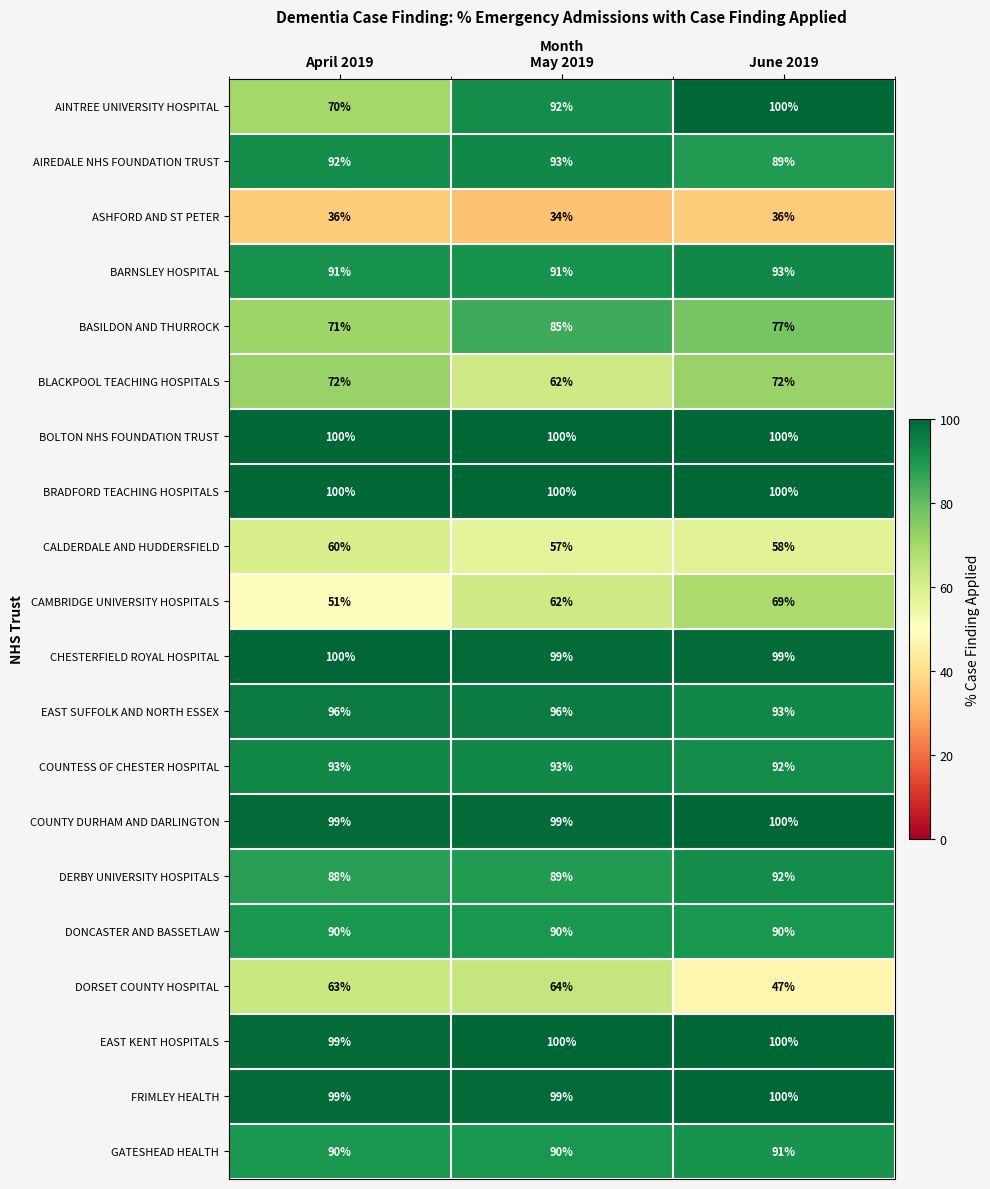

The GATESHEAD HEALTH series shows 90 at April 2019. True or false?

True